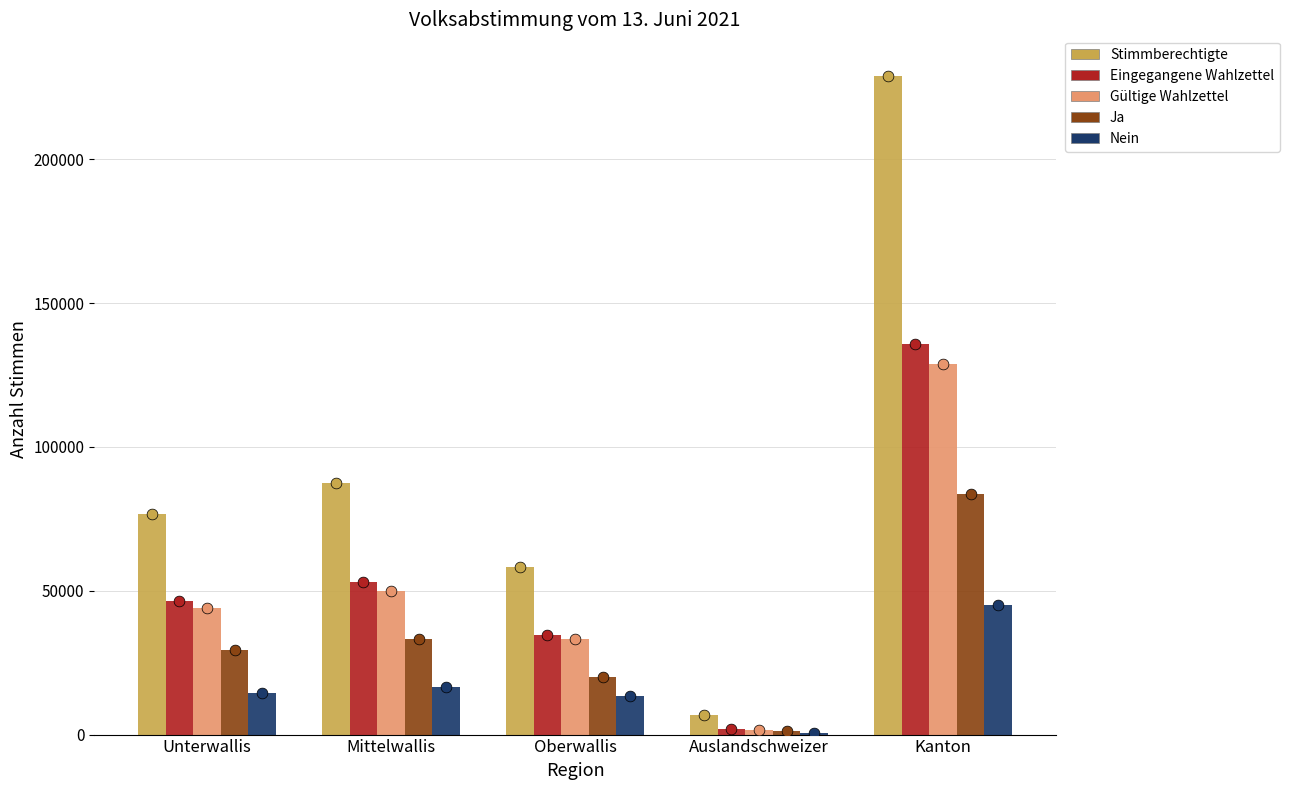

At how many categories does at least one series exceed 211631?

1